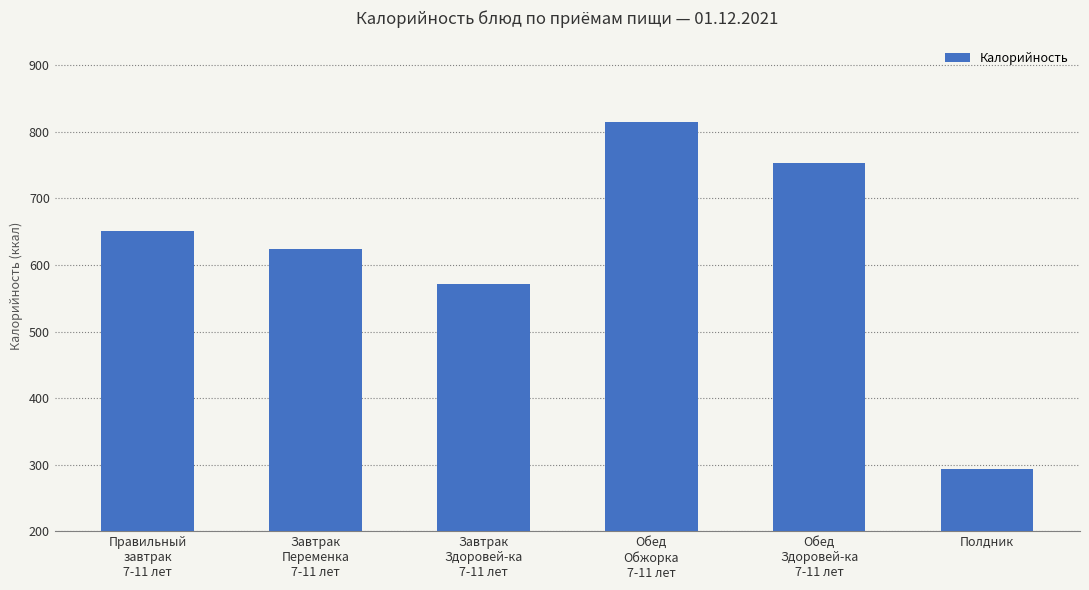

What is the value of the 4th bar from the left?

815.1